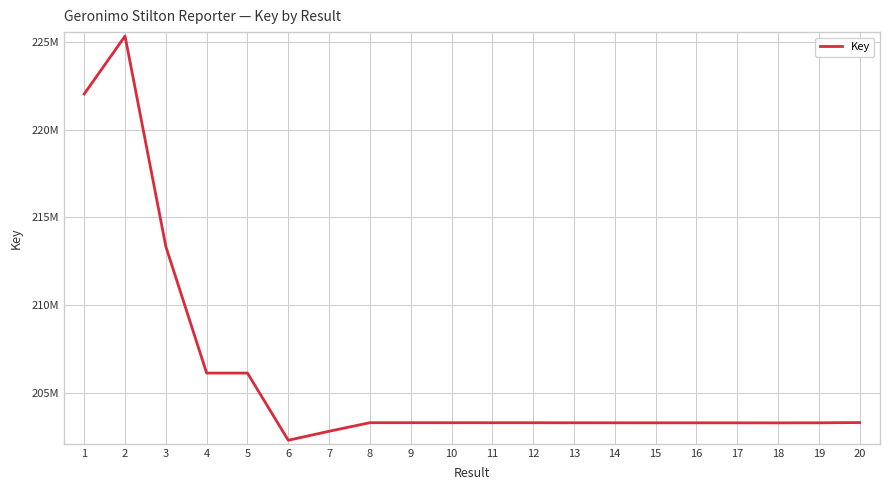

Which has a higher value, 20 or 17?

20